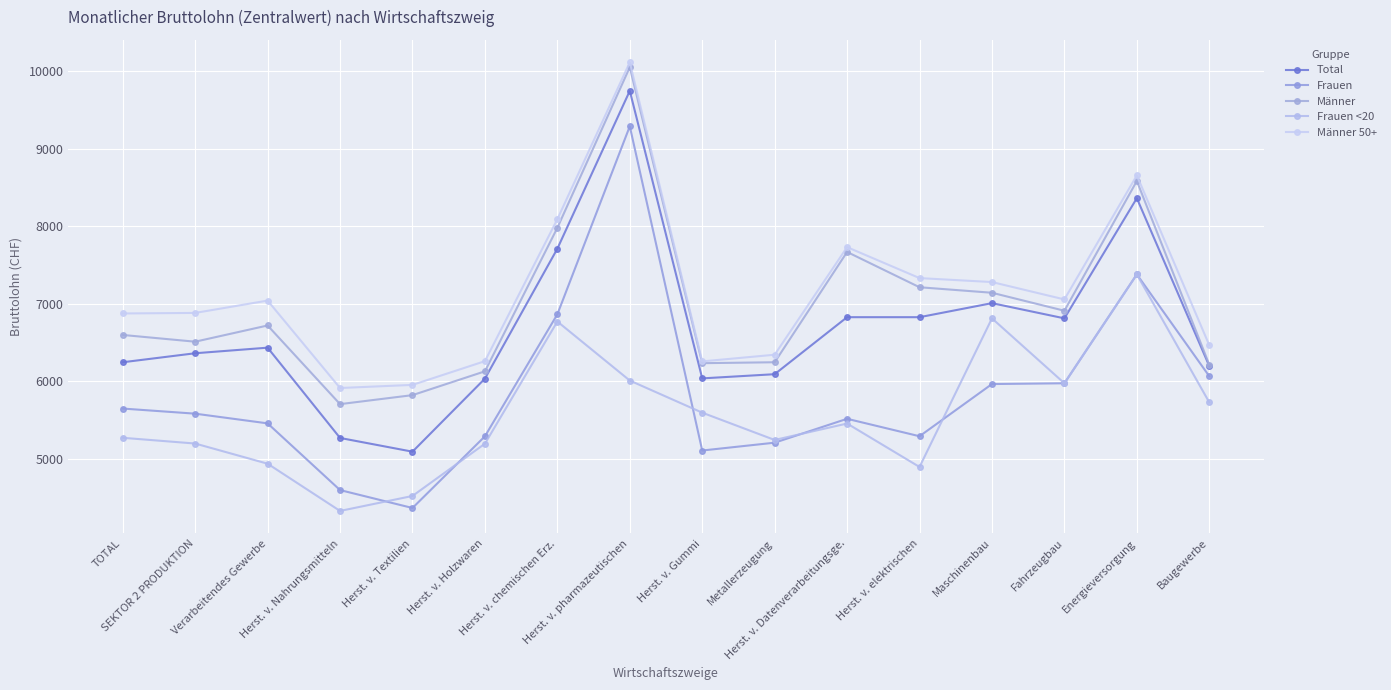

Rank the series at Herst. v. pharmazeutischen from lowest to highest value.

Frauen <20, Frauen, Total, Männer, Männer 50+